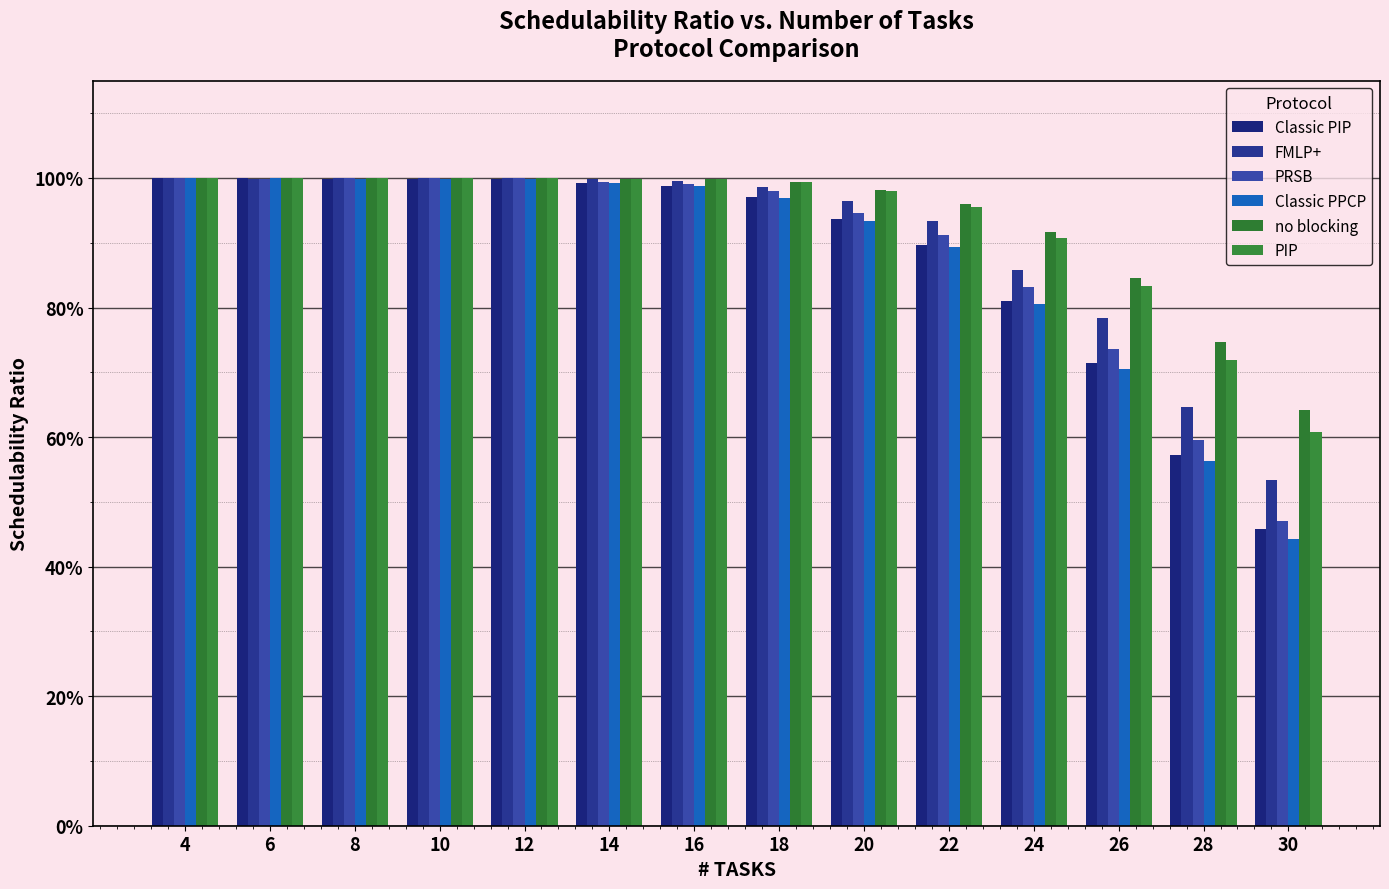

Are the bars grouped side by side (vs. stacked)?

Yes